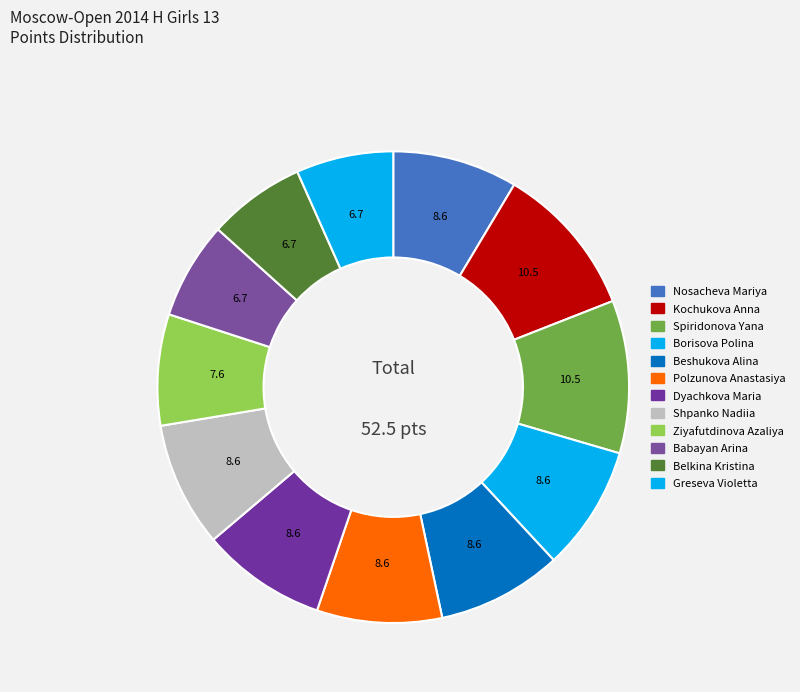

What percentage is the Polzunova Anastasiya slice, to the nearest percent?

9%